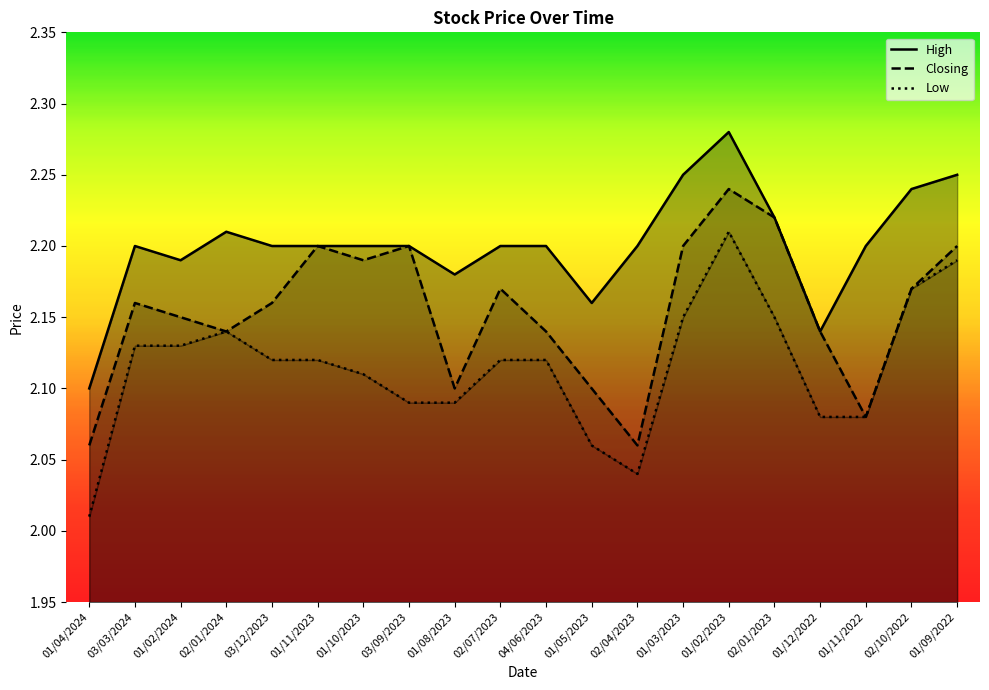

At how many categories does at least one series exceed 2?

20